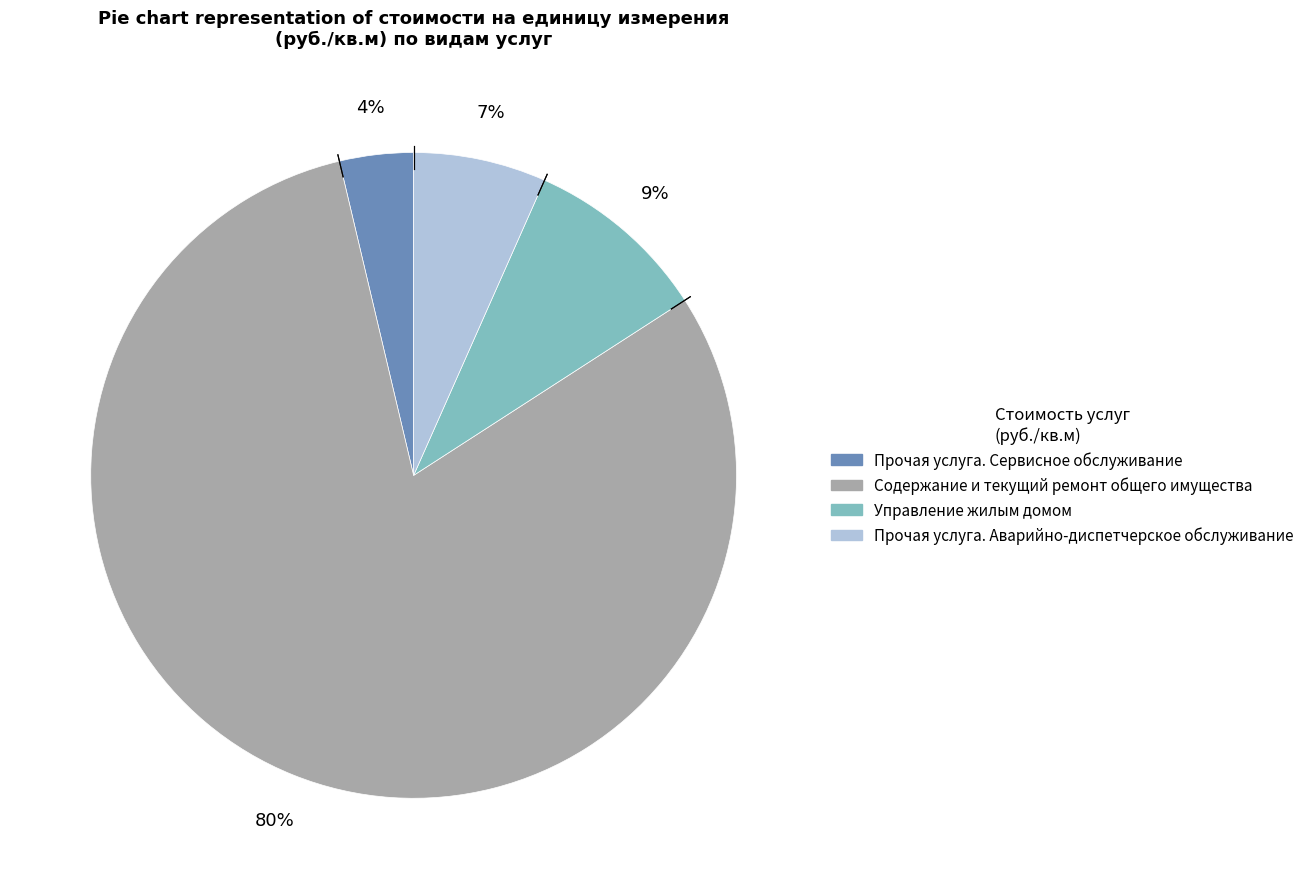

What percentage is the Прочая услуга. Аварийно-диспетчерское обслуживание slice, to the nearest percent?

7%